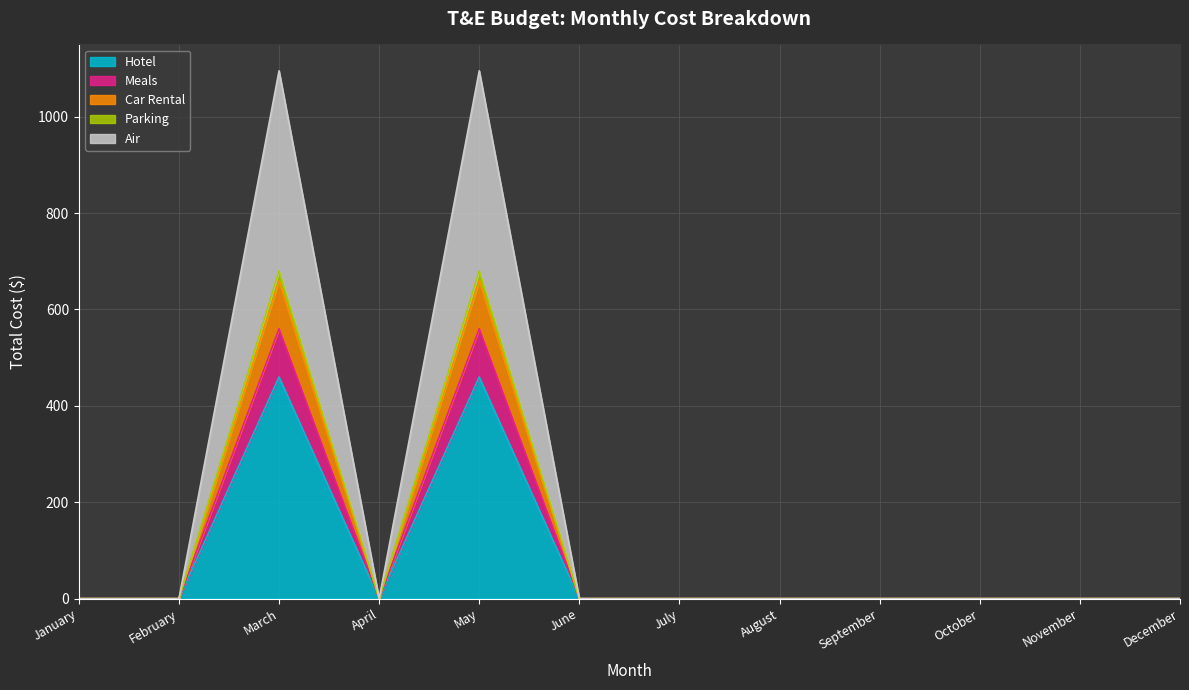

How many lines are shown in the chart?

5